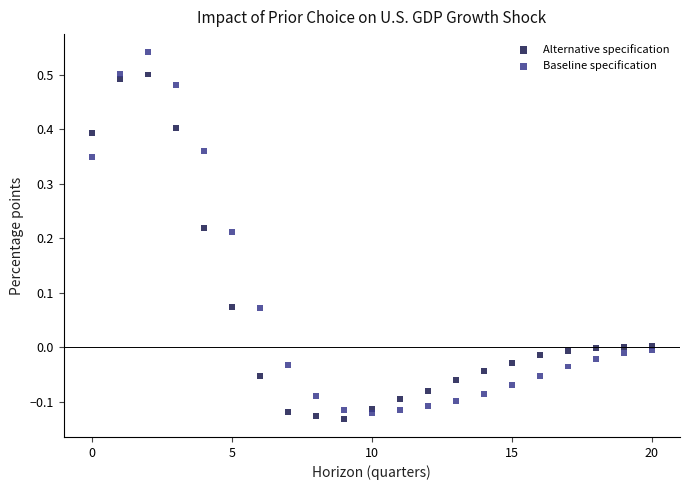

What are all the series names shown in the legend?

Alternative specification, Baseline specification